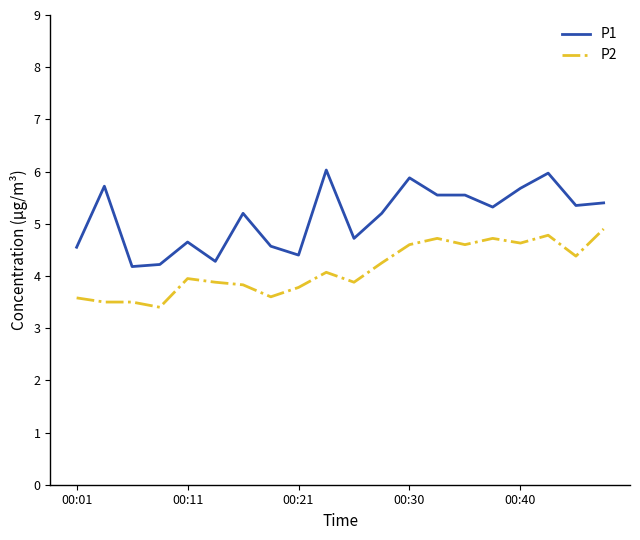

True or false: P1 and P2 intersect in this chart.

False